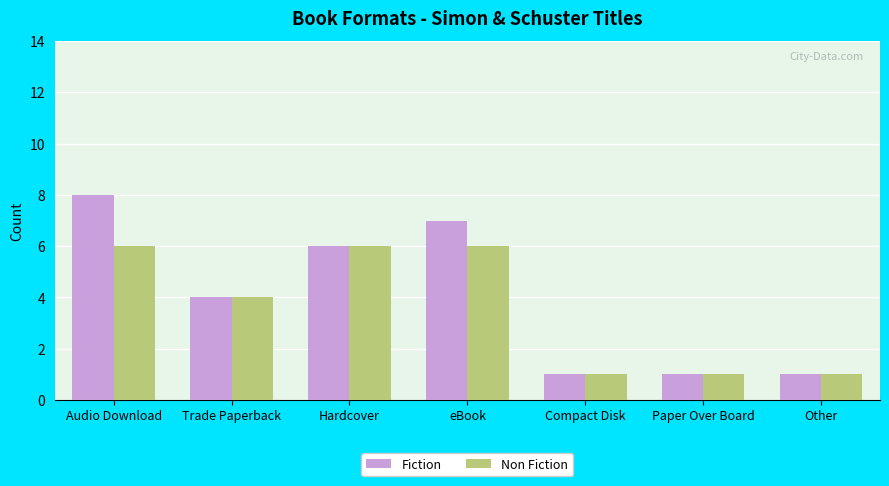

Which series changed the most between eBook and Compact Disk?

Fiction